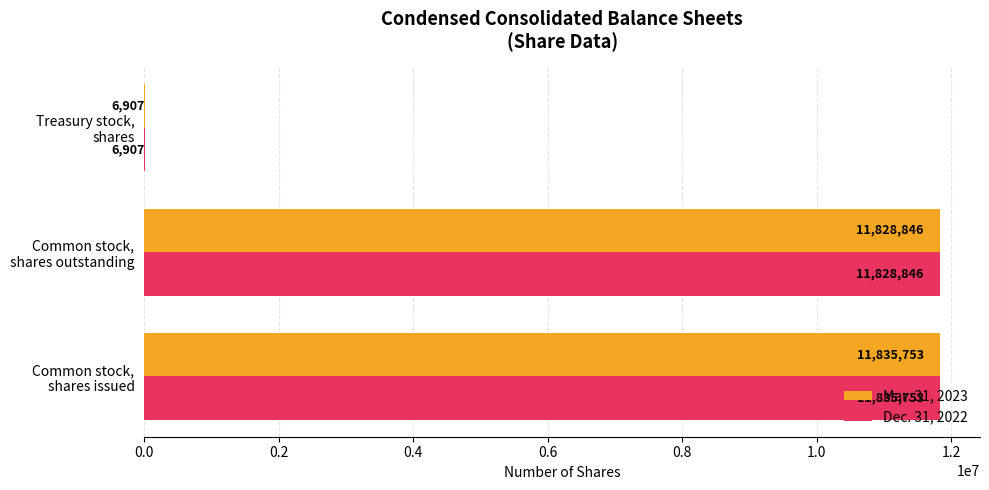

What is the maximum value for Mar. 31, 2023?

11835753